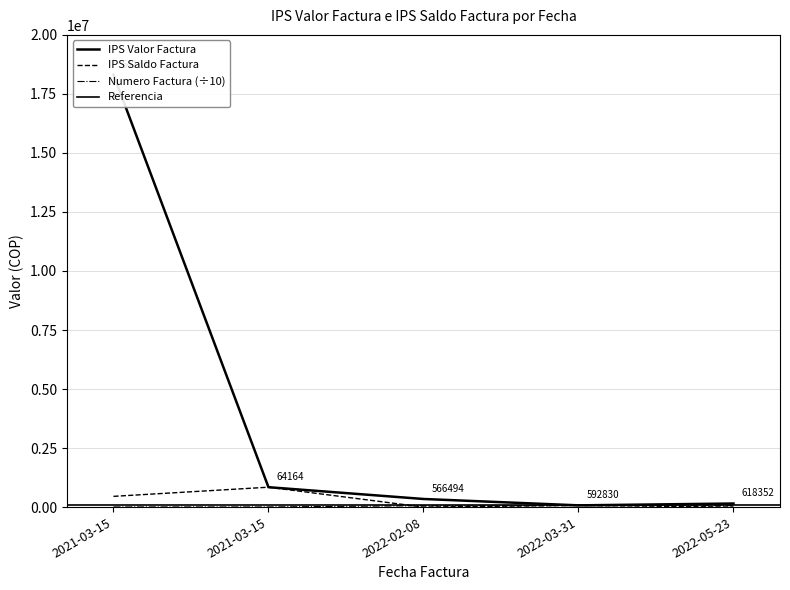

Does the chart display data point markers on the line(s)?

No